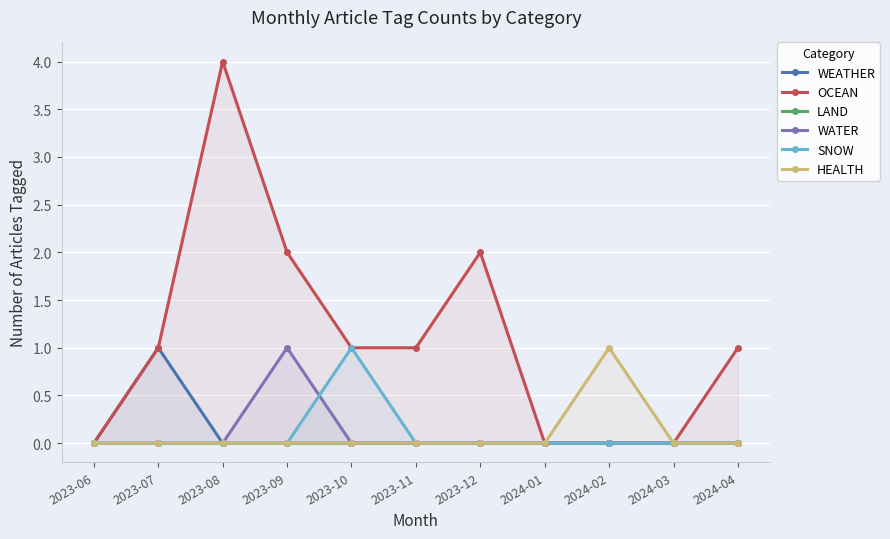

The WATER series shows 0 at 2023-10. True or false?

True